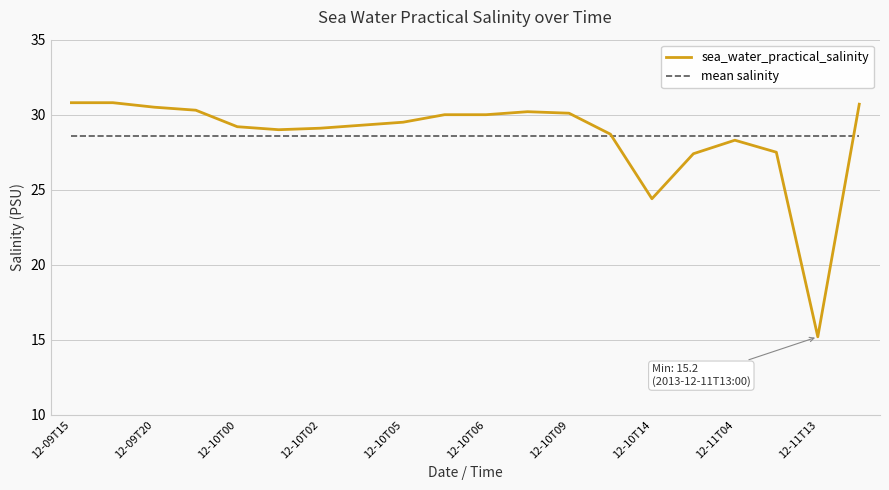

Which series has the largest range (max minus min)?

sea_water_practical_salinity